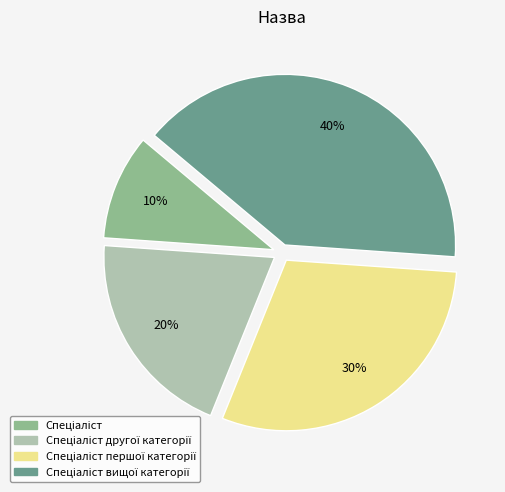

Is there a majority slice in this chart?

No